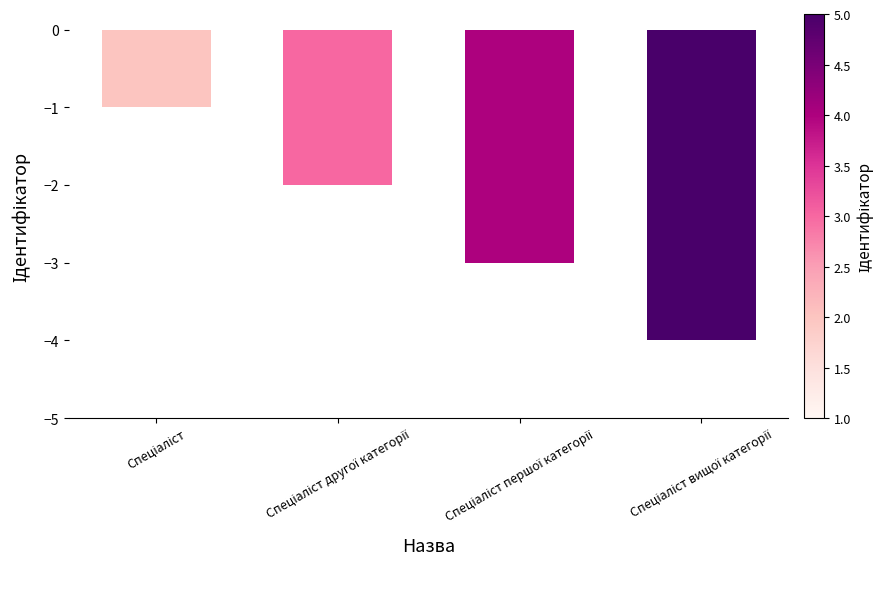

What is the difference between the maximum and minimum values?

3